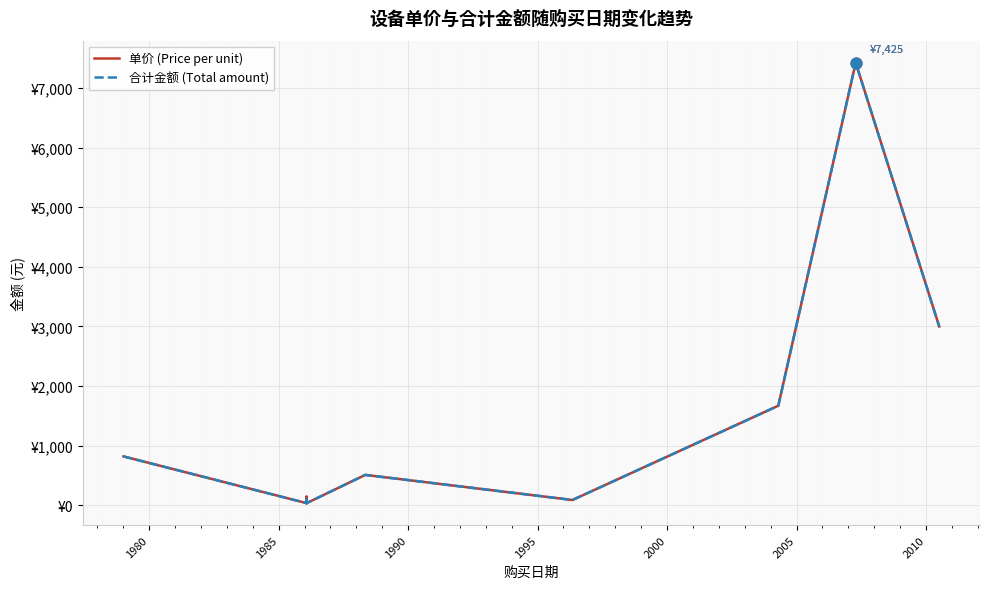

Which series has the largest total across all categories?

单价 (Price per unit)